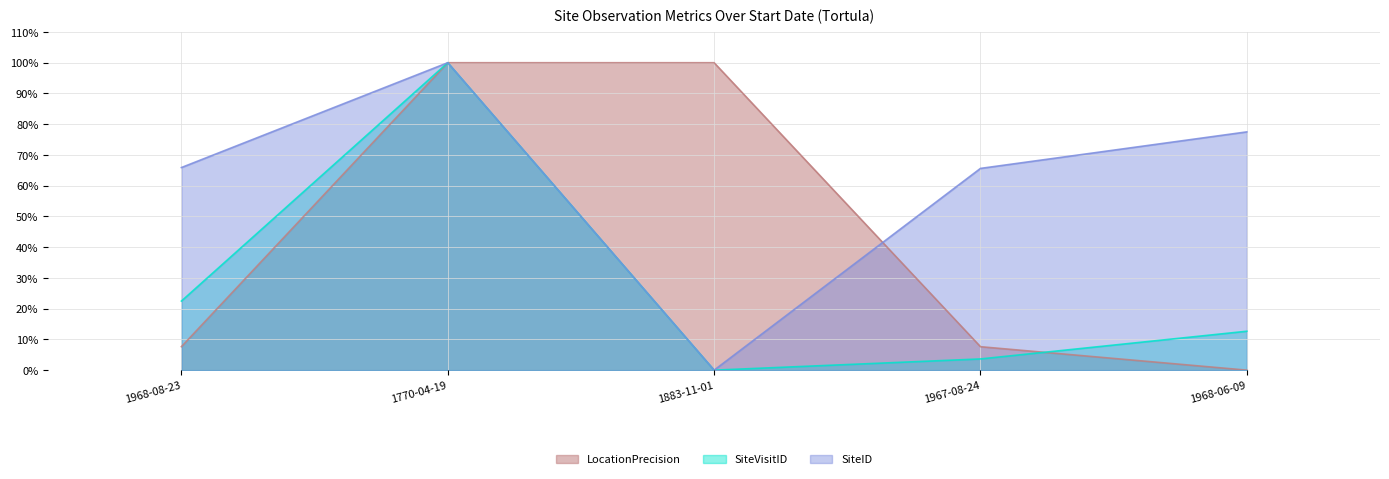

Which series has the largest total across all categories?

SiteID